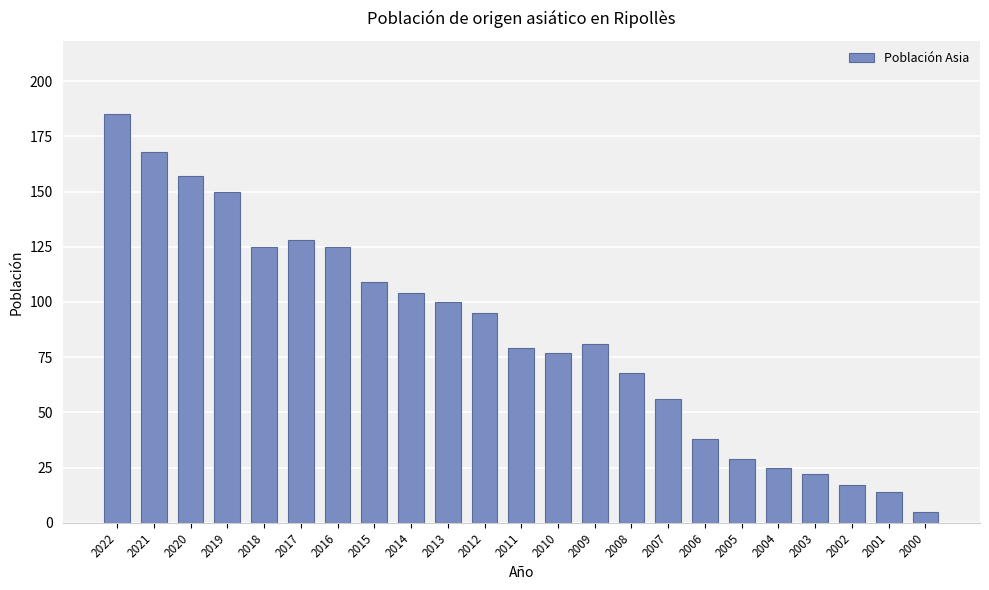

How many data points does each series have?

23